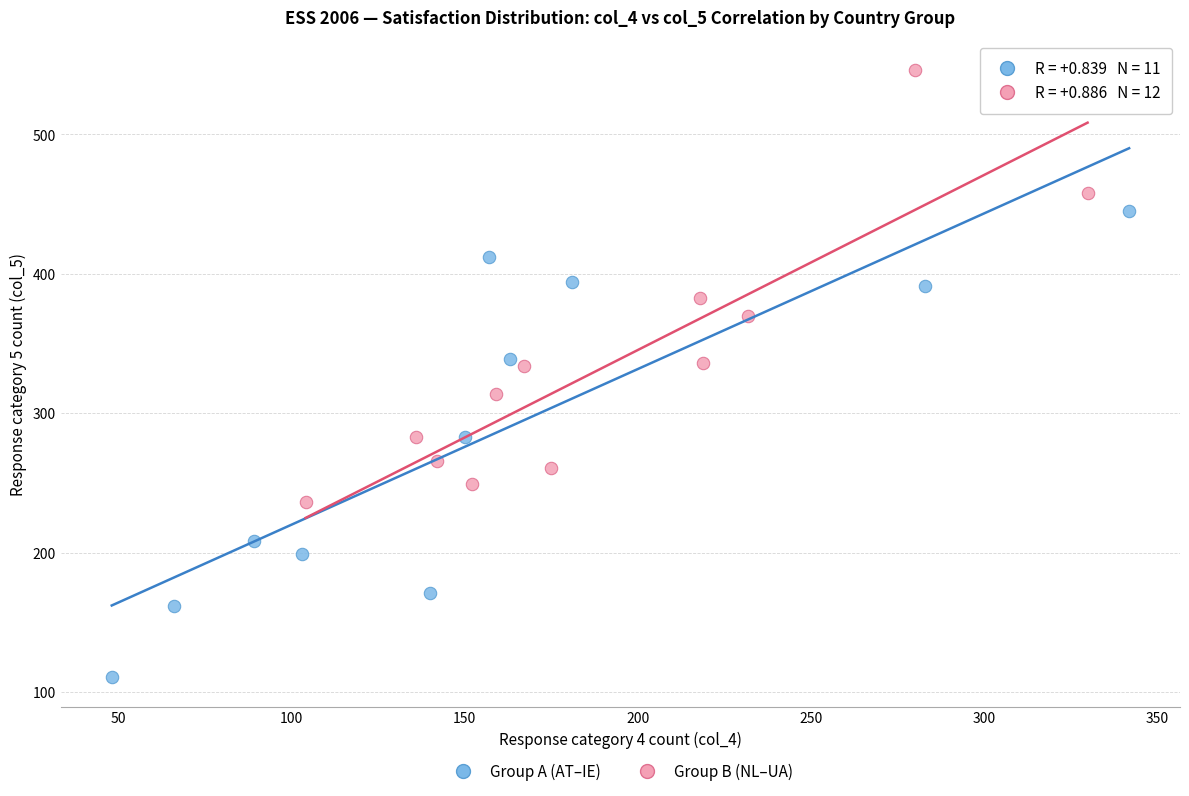

Which series reaches the minimum Y coordinate?

Group A (AT–IE)